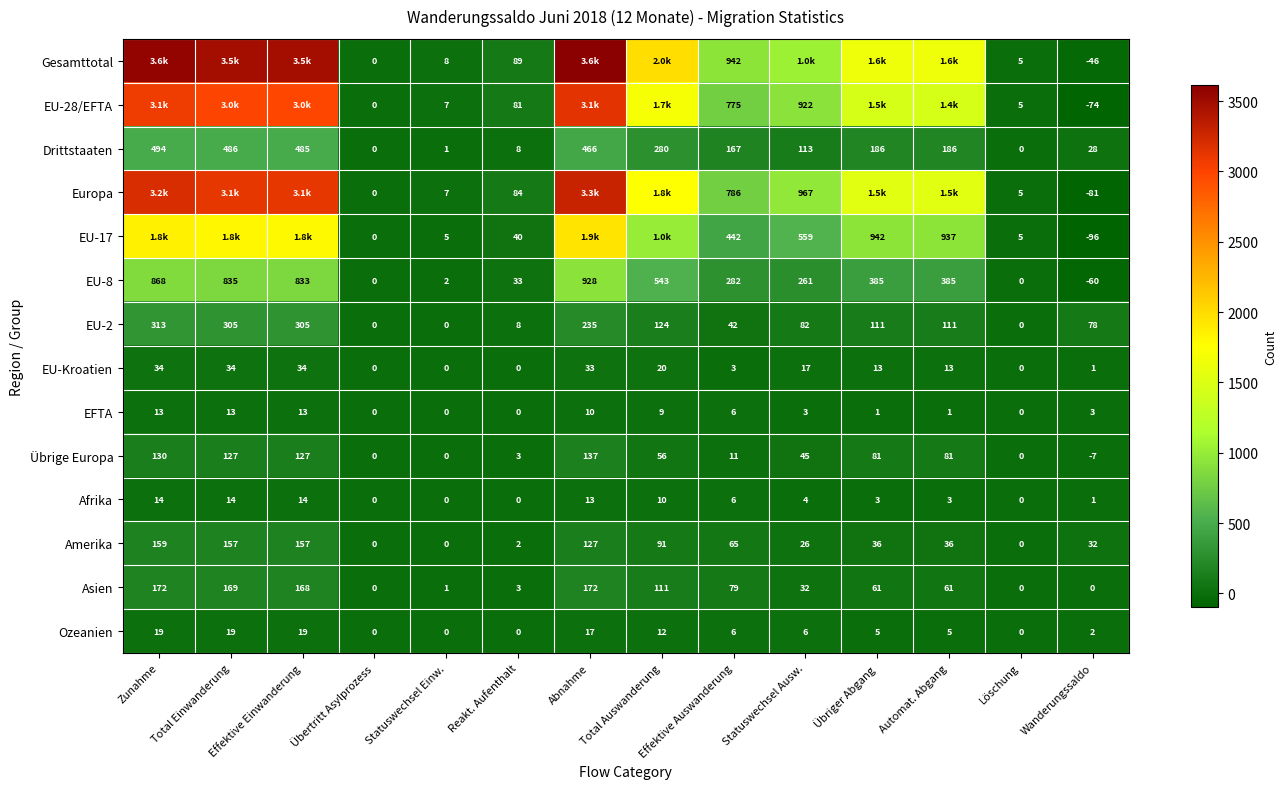

How many positive values does the Afrika series have?

10